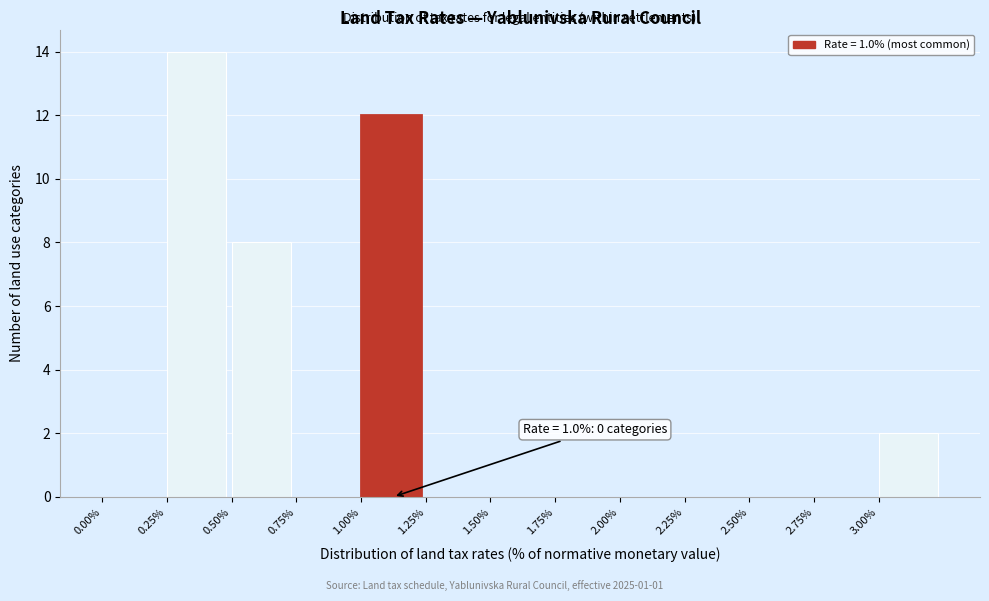

Over which range of the x-axis is the bar tallest?

0.25 to 0.50